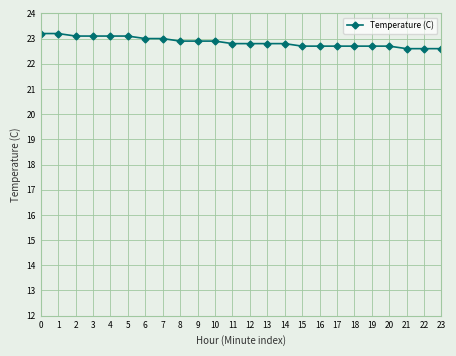

Does the chart have visible grid lines?

Yes